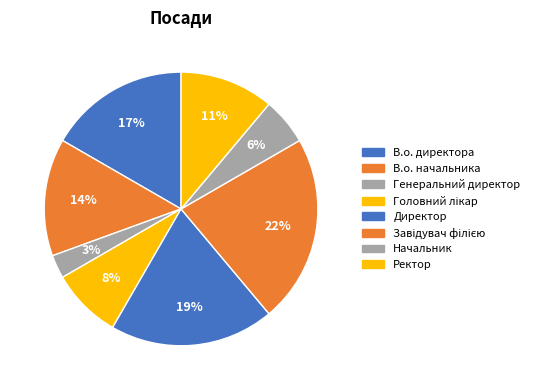

Count the number of slices in the pie.

8